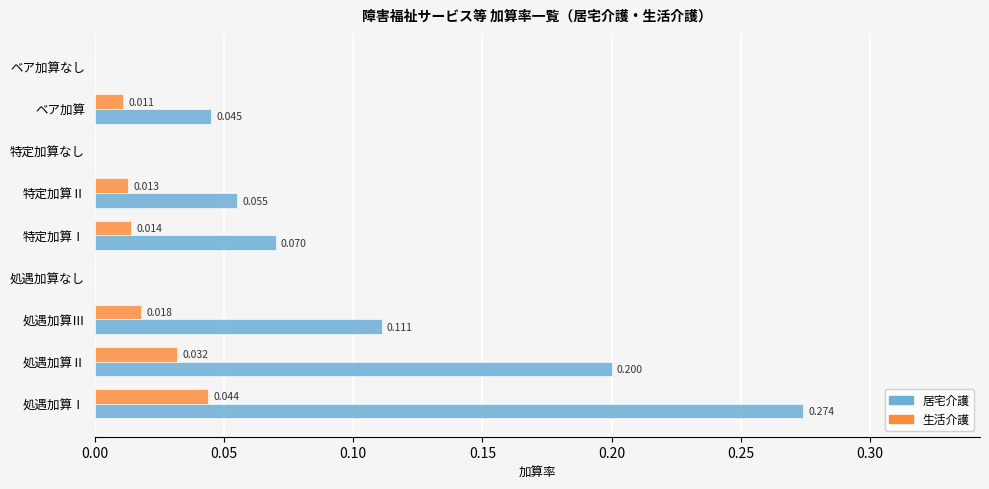

Between 特定加算Ⅰ and ベア加算なし, which series saw the biggest shift?

居宅介護